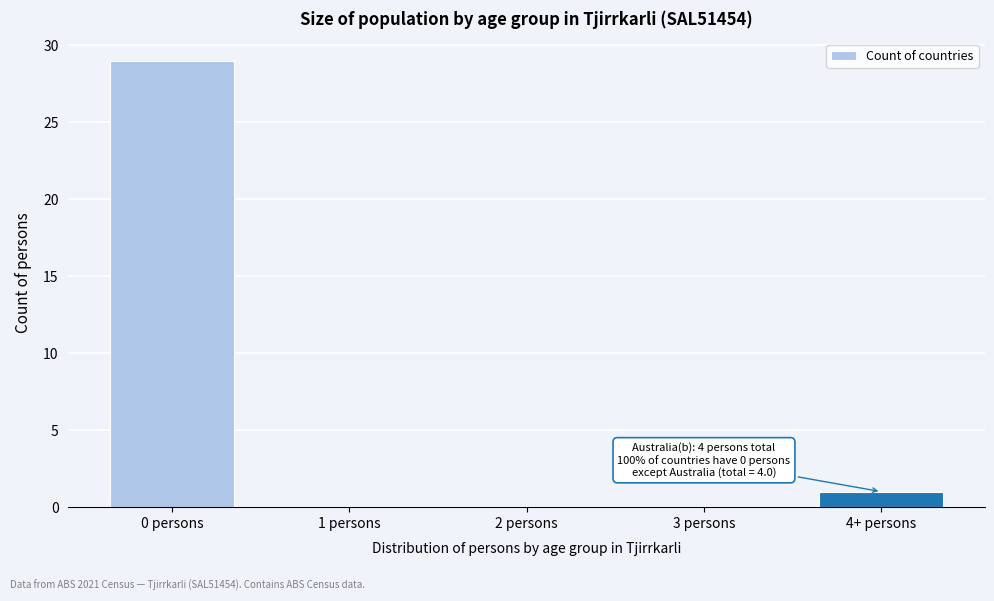

Reading left to right, what are all the values shown in this chart?

0 persons=29	1 persons=0	2 persons=0	3 persons=0	4+ persons=1